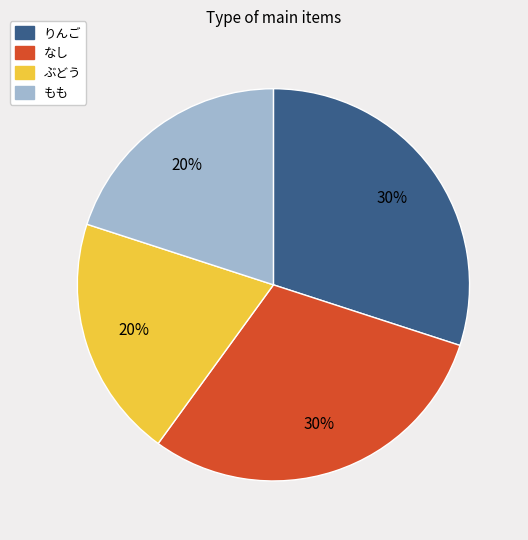

To the nearest percent, what is the average slice percentage?

25%